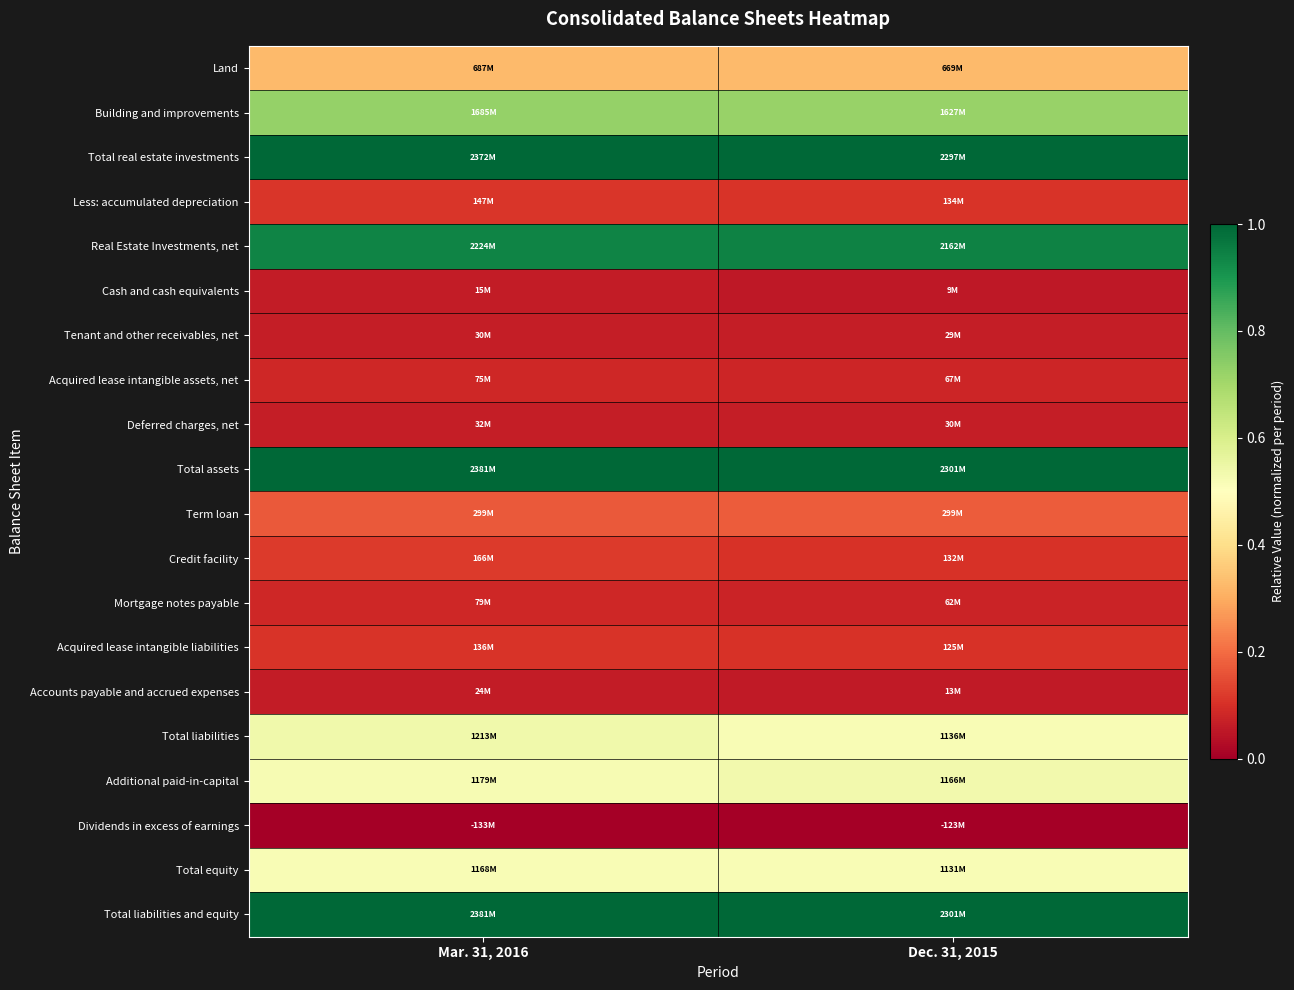

Reading left to right, extract all data points from this chart.

Land: Mar. 31, 2016=0.3	Dec. 31, 2015=0.3
Building and improvements: Mar. 31, 2016=0.7	Dec. 31, 2015=0.7
Total real estate investments: Mar. 31, 2016=1.0	Dec. 31, 2015=1.0
Less: accumulated depreciation: Mar. 31, 2016=0.1	Dec. 31, 2015=0.1
Real Estate Investments, net: Mar. 31, 2016=0.9	Dec. 31, 2015=0.9
Cash and cash equivalents: Mar. 31, 2016=0.1	Dec. 31, 2015=0.1
Tenant and other receivables, net: Mar. 31, 2016=0.1	Dec. 31, 2015=0.1
Acquired lease intangible assets, net: Mar. 31, 2016=0.1	Dec. 31, 2015=0.1
Deferred charges, net: Mar. 31, 2016=0.1	Dec. 31, 2015=0.1
Total assets: Mar. 31, 2016=1.0	Dec. 31, 2015=1.0
Term loan: Mar. 31, 2016=0.2	Dec. 31, 2015=0.2
Credit facility: Mar. 31, 2016=0.1	Dec. 31, 2015=0.1
Mortgage notes payable: Mar. 31, 2016=0.1	Dec. 31, 2015=0.1
Acquired lease intangible liabilities: Mar. 31, 2016=0.1	Dec. 31, 2015=0.1
Accounts payable and accrued expenses: Mar. 31, 2016=0.1	Dec. 31, 2015=0.1
Total liabilities: Mar. 31, 2016=0.5	Dec. 31, 2015=0.5
Additional paid-in-capital: Mar. 31, 2016=0.5	Dec. 31, 2015=0.5
Dividends in excess of earnings: Mar. 31, 2016=0.0	Dec. 31, 2015=0.0
Total equity: Mar. 31, 2016=0.5	Dec. 31, 2015=0.5
Total liabilities and equity: Mar. 31, 2016=1.0	Dec. 31, 2015=1.0